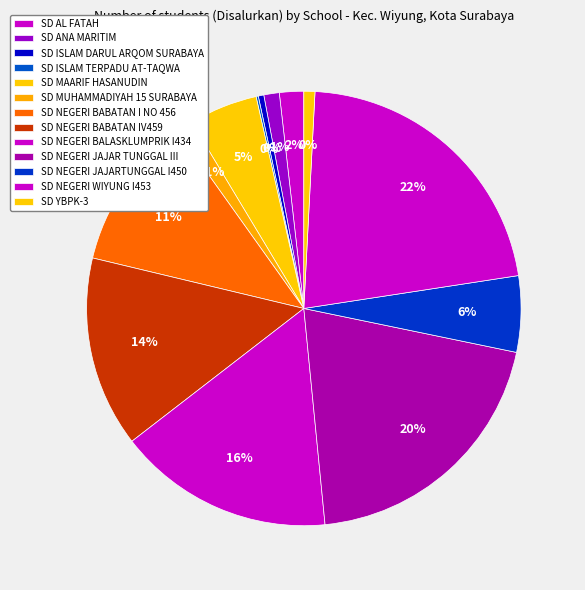

Which slice is the smallest?

SD ISLAM TERPADU AT-TAQWA